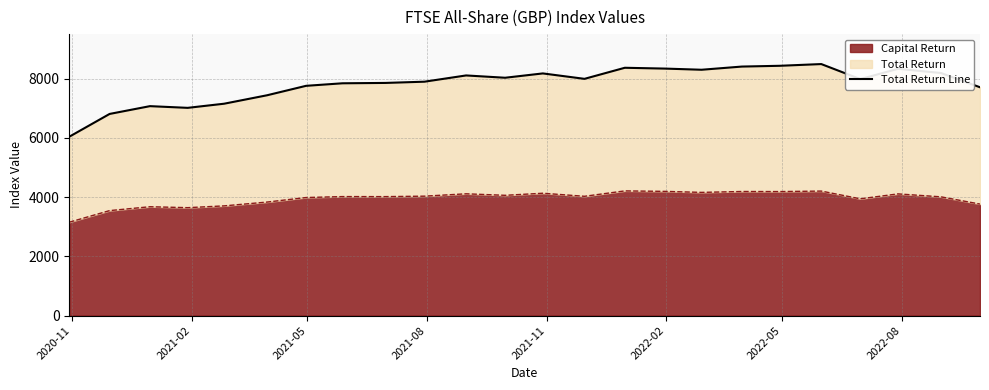

How many values are below 7990?

12